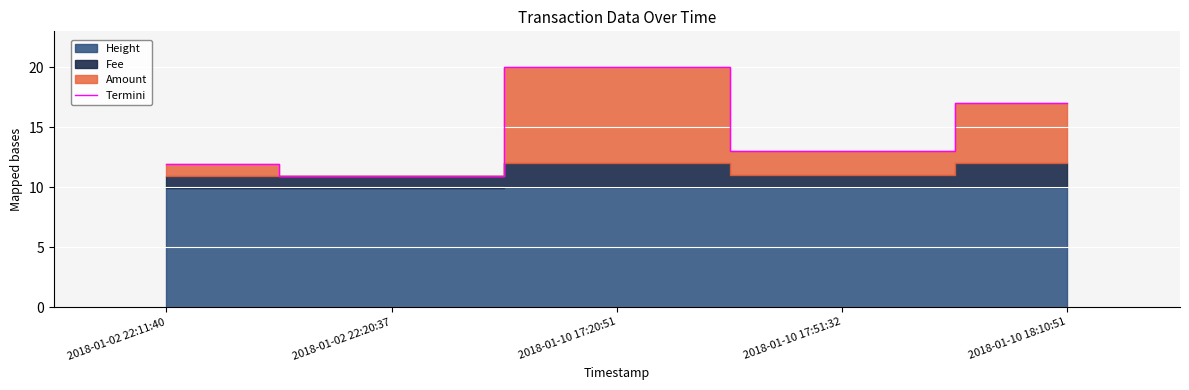

What is the average value?

14.6